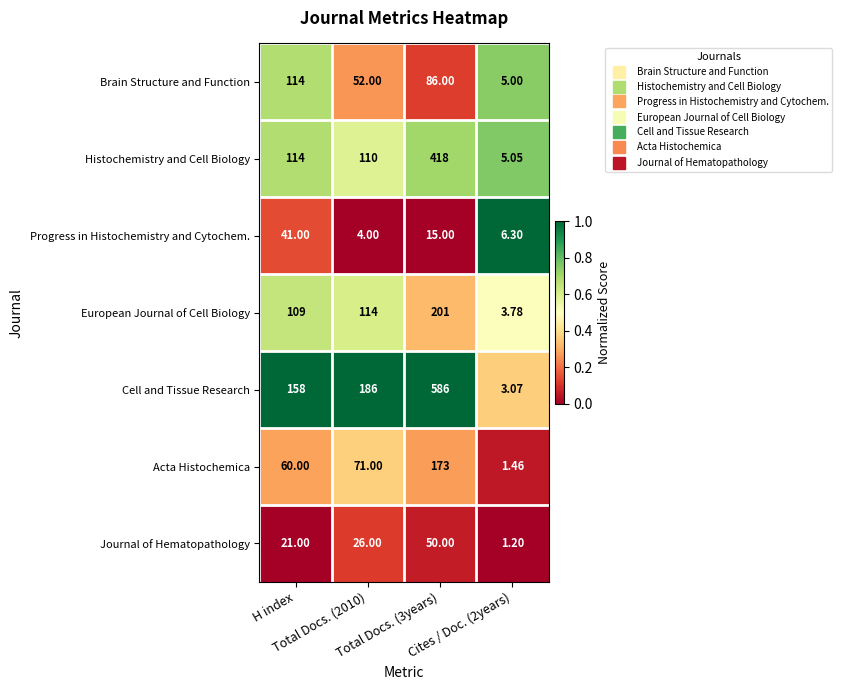

Which series has the widest spread of values?

Cell and Tissue Research